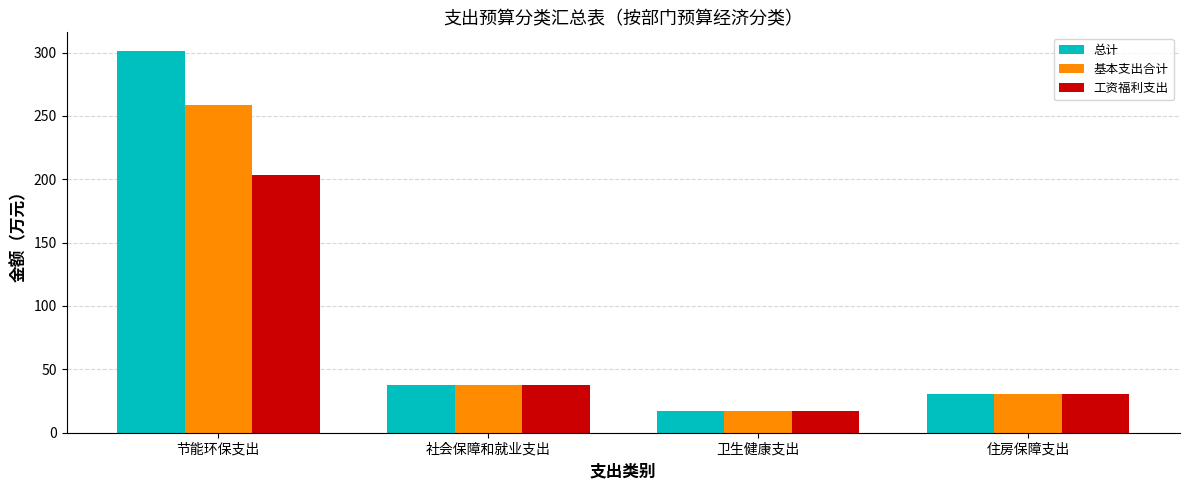

At which category is the sum across all series the highest?

节能环保支出